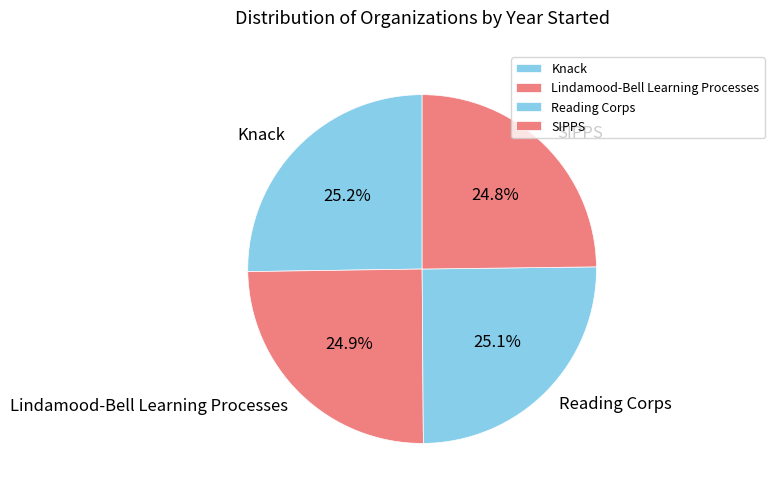

What percentage is the Knack slice, to the nearest percent?

25%